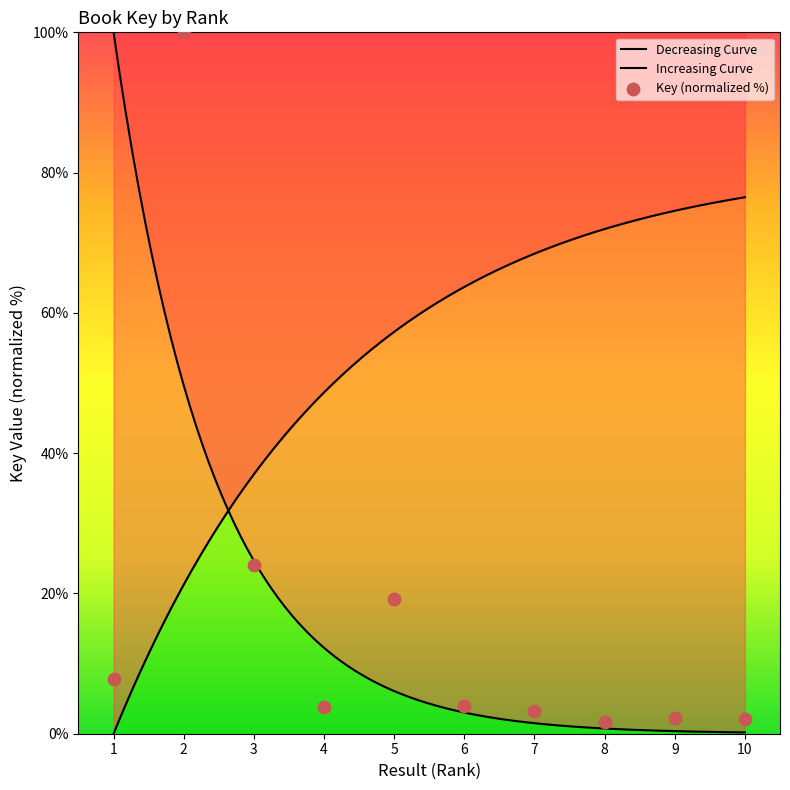

Which has a higher value, 2 or 7?

2